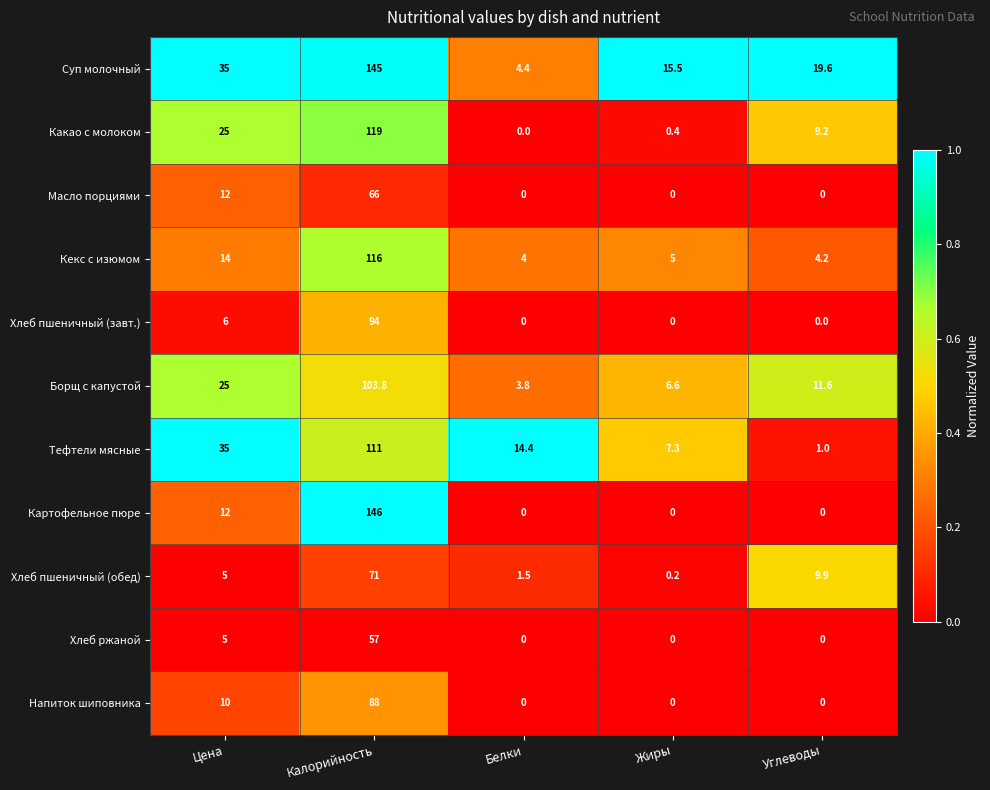

At how many categories does at least one series exceed 0?

5